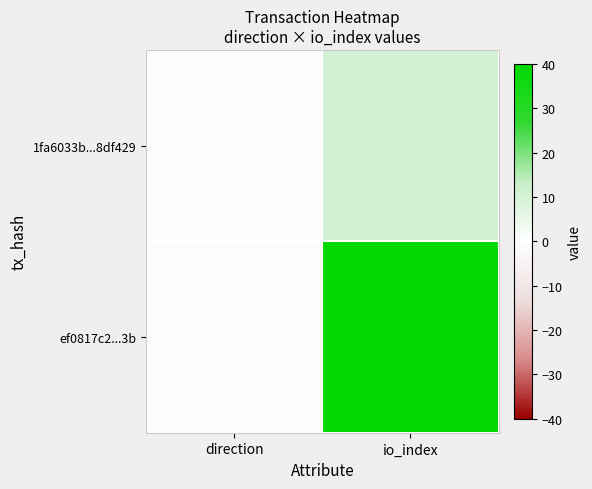

What is the difference between the highest and lowest values at direction?

2